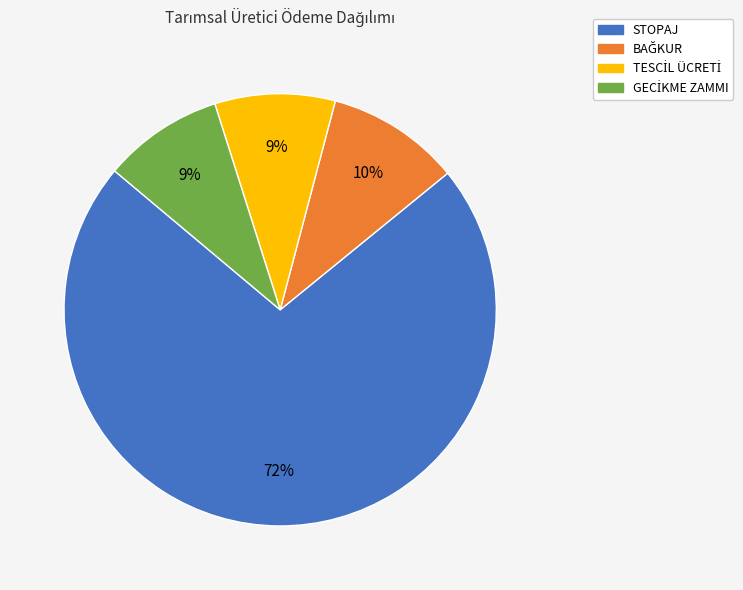

To the nearest percent, what percentage of the pie is STOPAJ?

72%